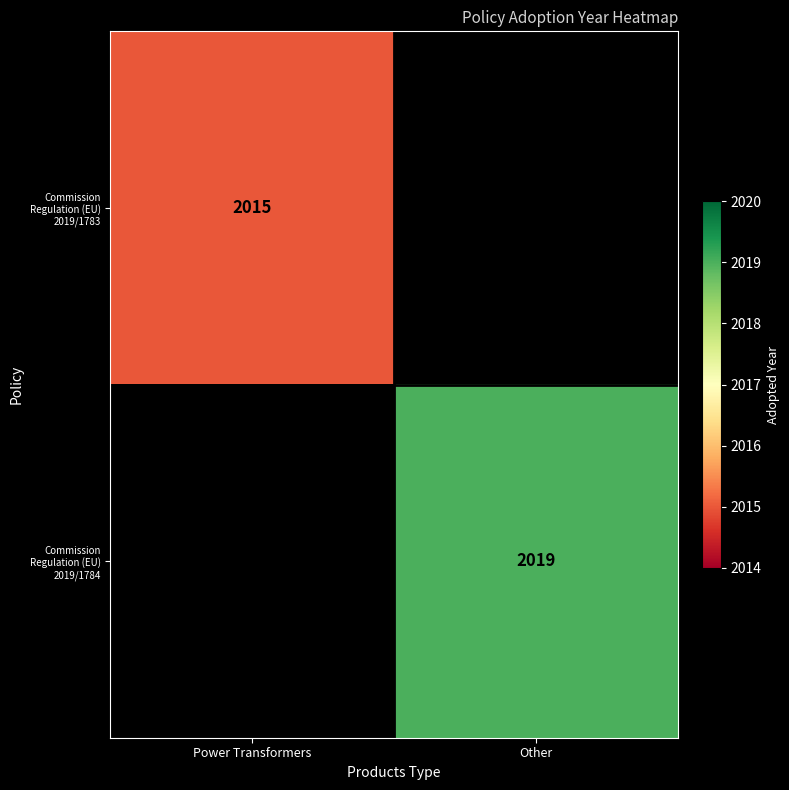

Is it true that Commission Regulation (EU) 2019/1783 equals 2990.9 at Power Transformers?

False